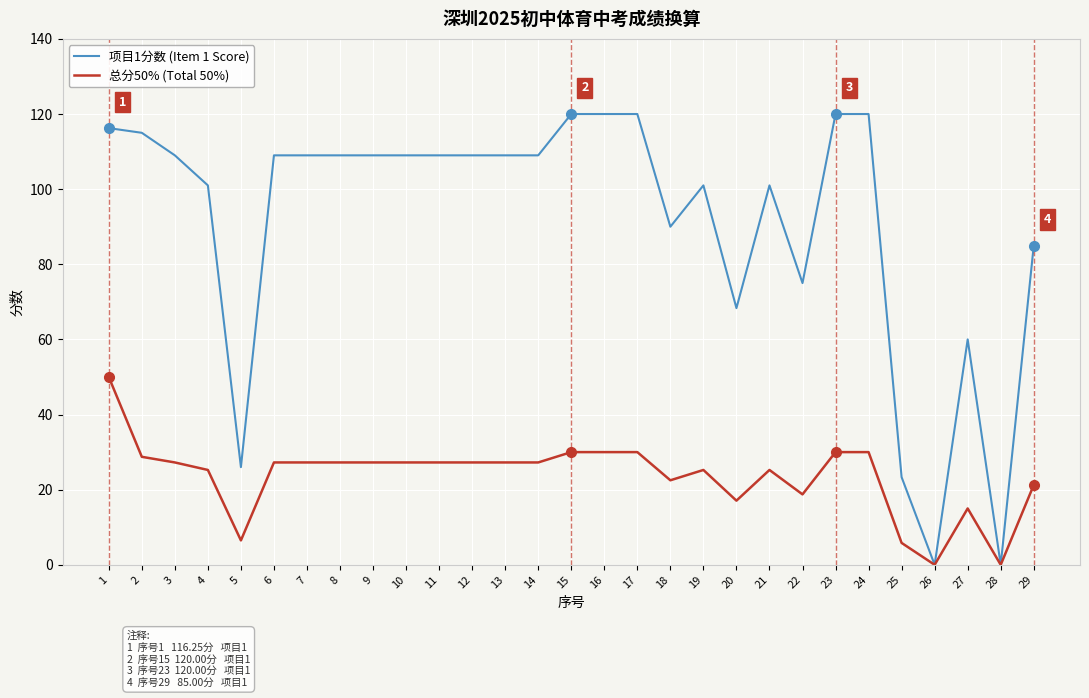

Where is the first local minimum for 项目1分数 (Item 1 Score)?

5